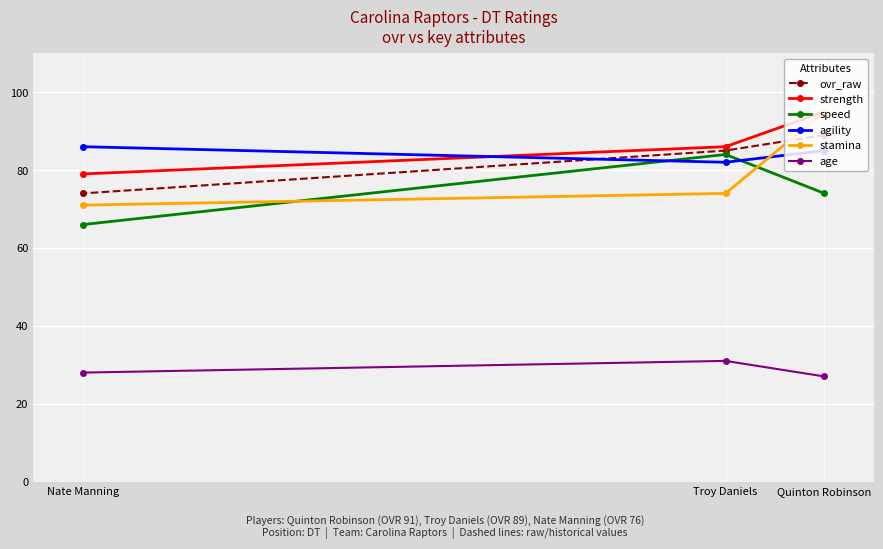

What is the sum of the age values at Quinton Robinson and Troy Daniels?

58